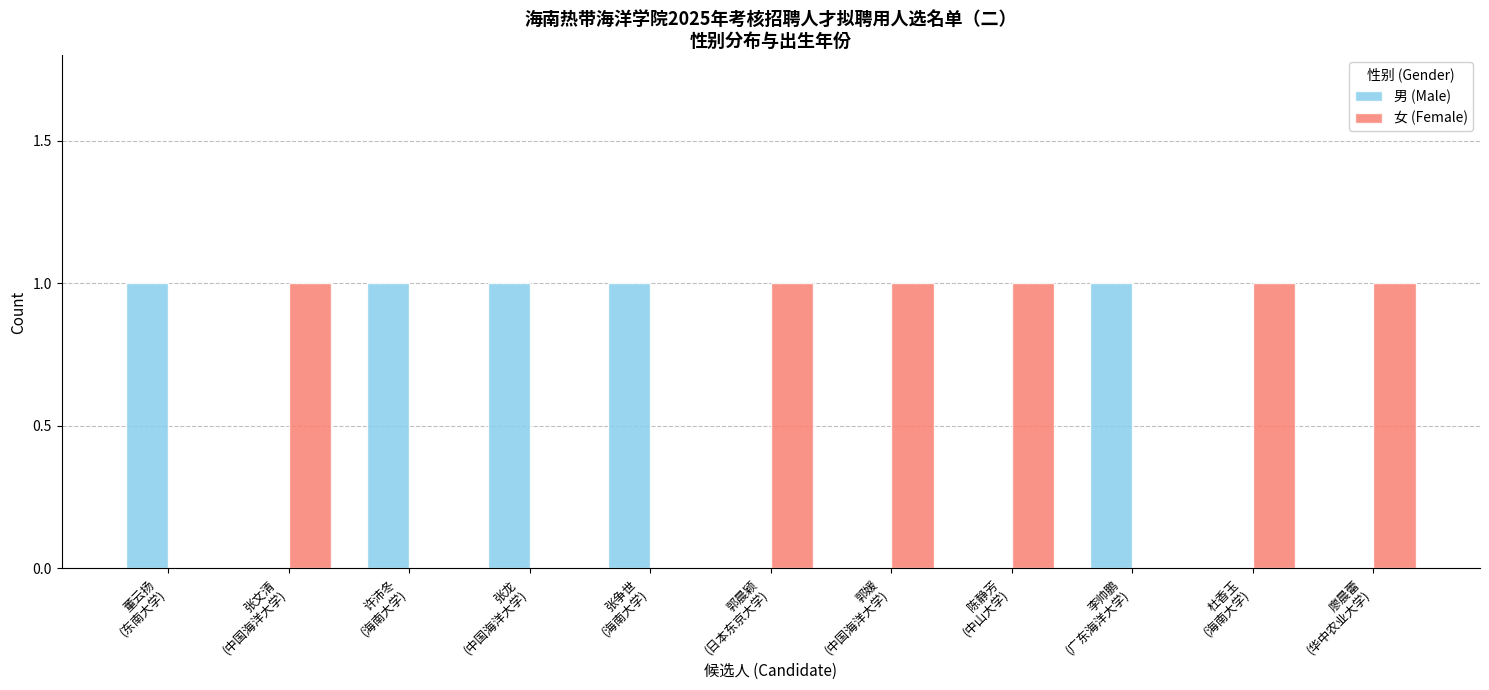

Count the number of categories in the chart.

11